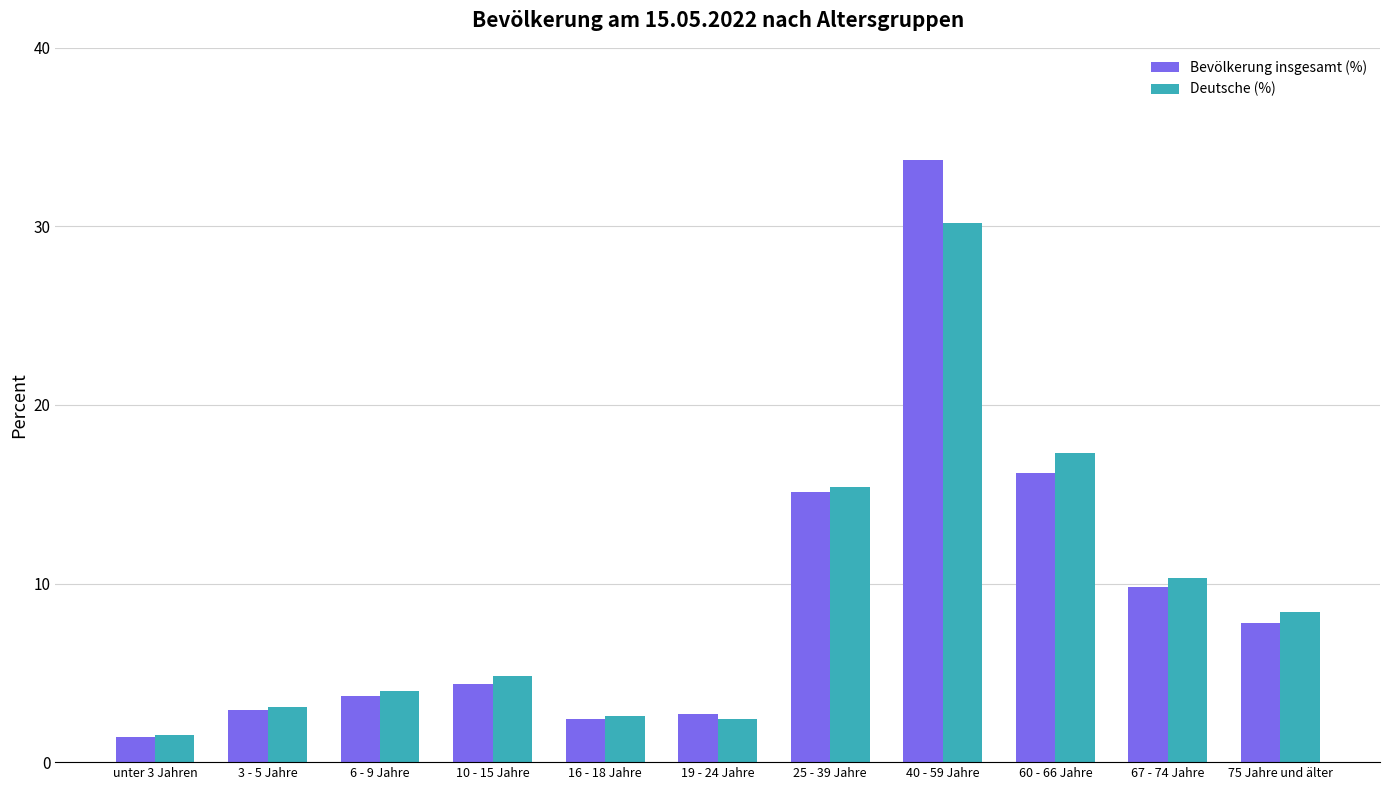

Which series has the widest spread of values?

Bevölkerung insgesamt (%)